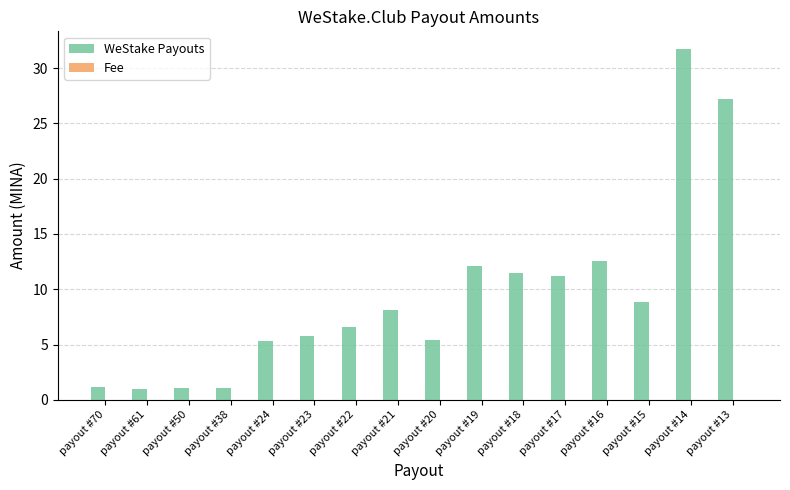

Which series has the largest total across all categories?

WeStake Payouts